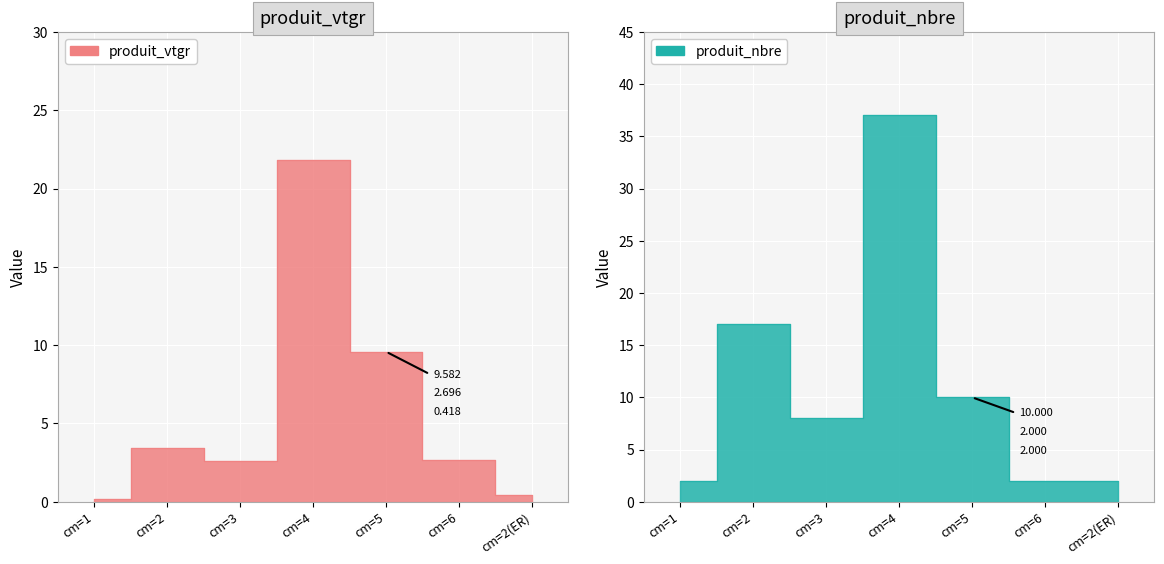

How many lines are shown in the chart?

2